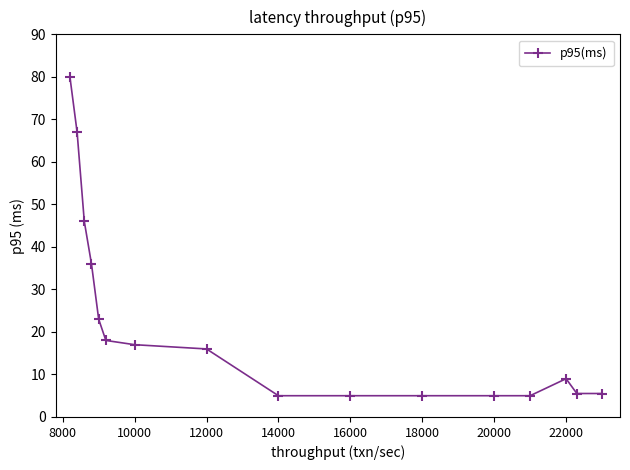

What is the difference between the maximum and minimum values?

75.0